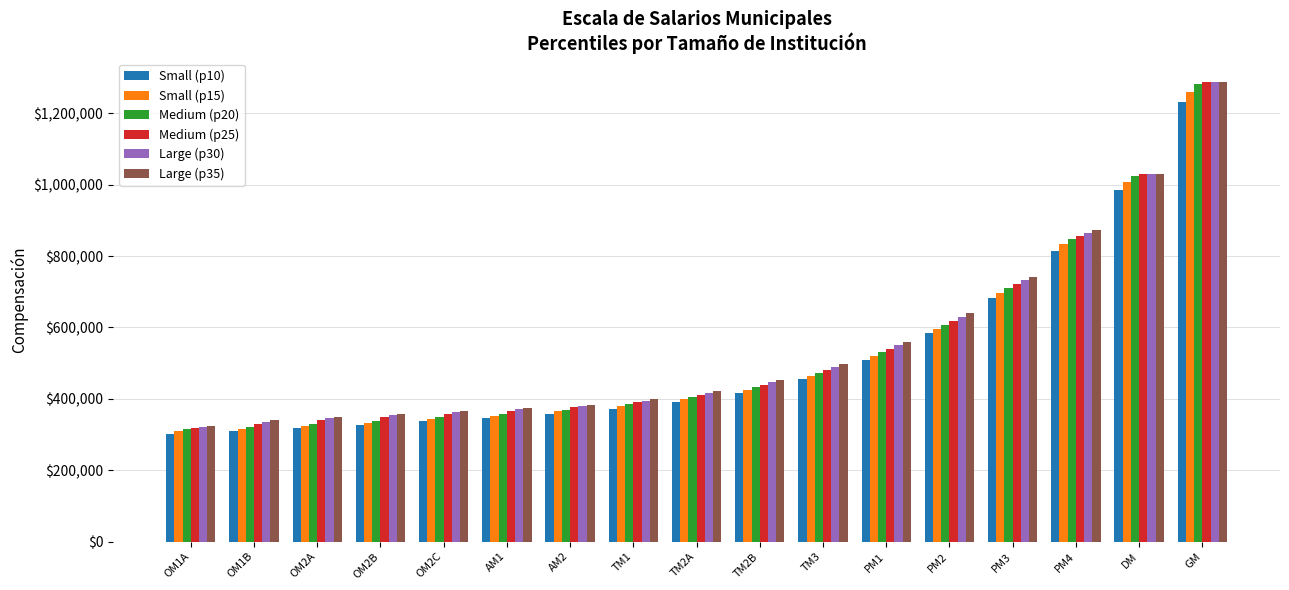

What is the value of the Small (p10) bar at the 6th from the left?

346471